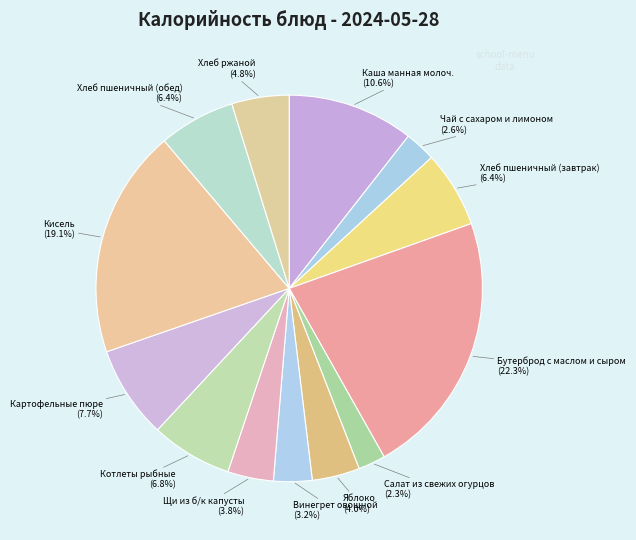

What is the smallest slice in the pie chart?

Салат из свежих огурцов